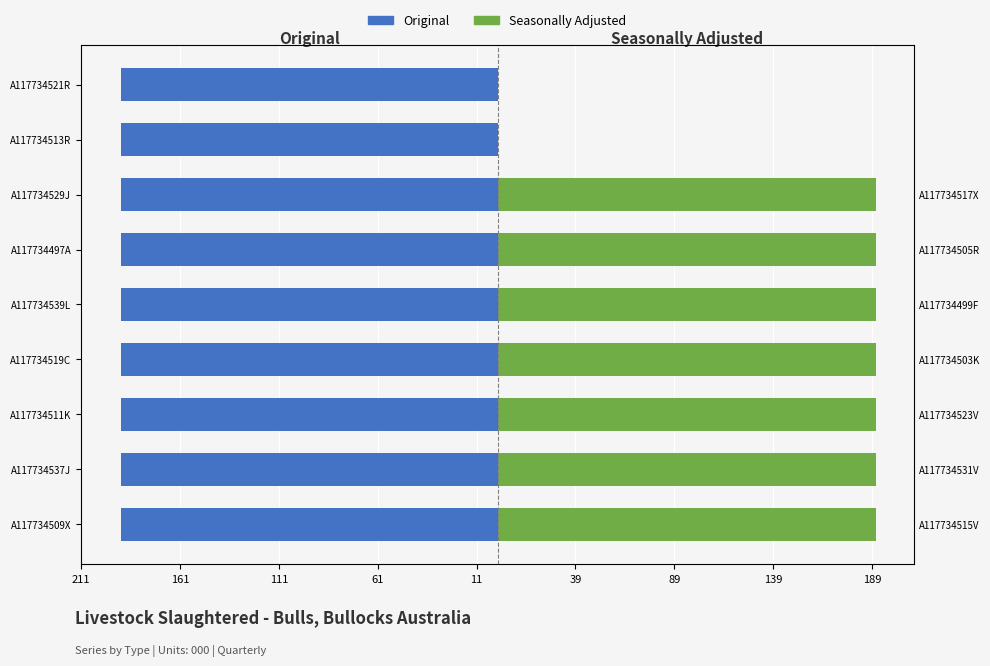

How many bars are there in each group?

2